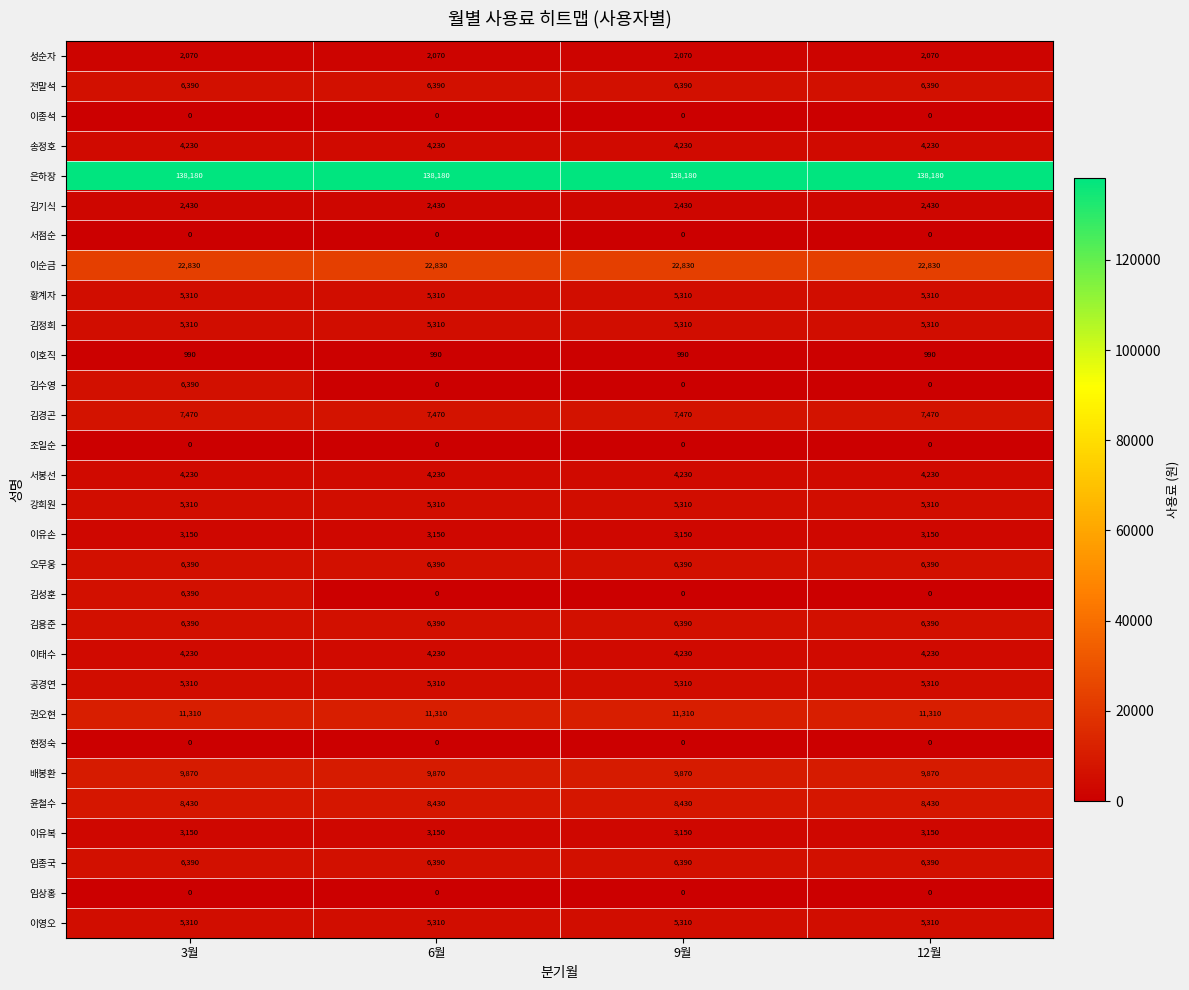

Is it true that 송정호 equals 6214 at 9월?

False